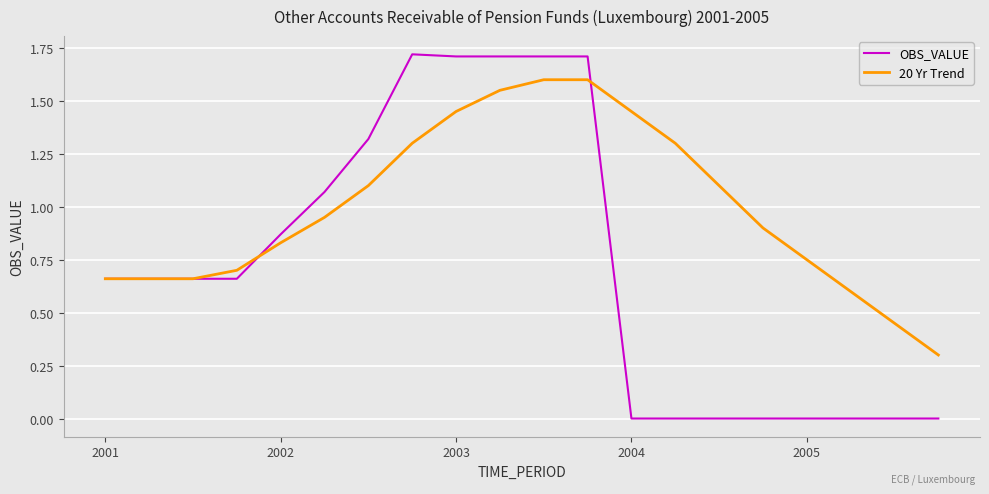

Which series has the largest range (max minus min)?

OBS_VALUE